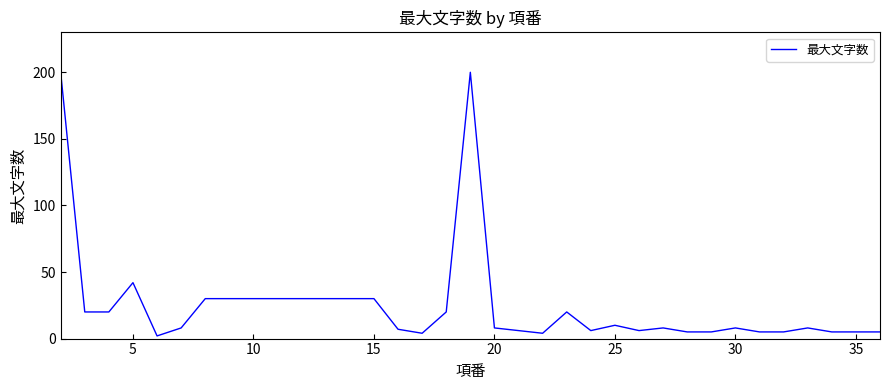

What is the difference between the maximum and minimum values?

198